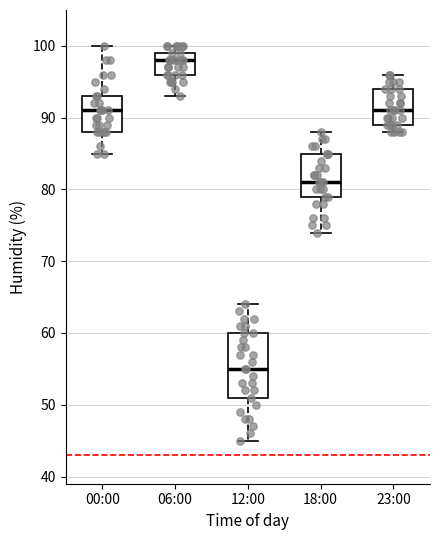

Which box has the lowest median line?

12:00